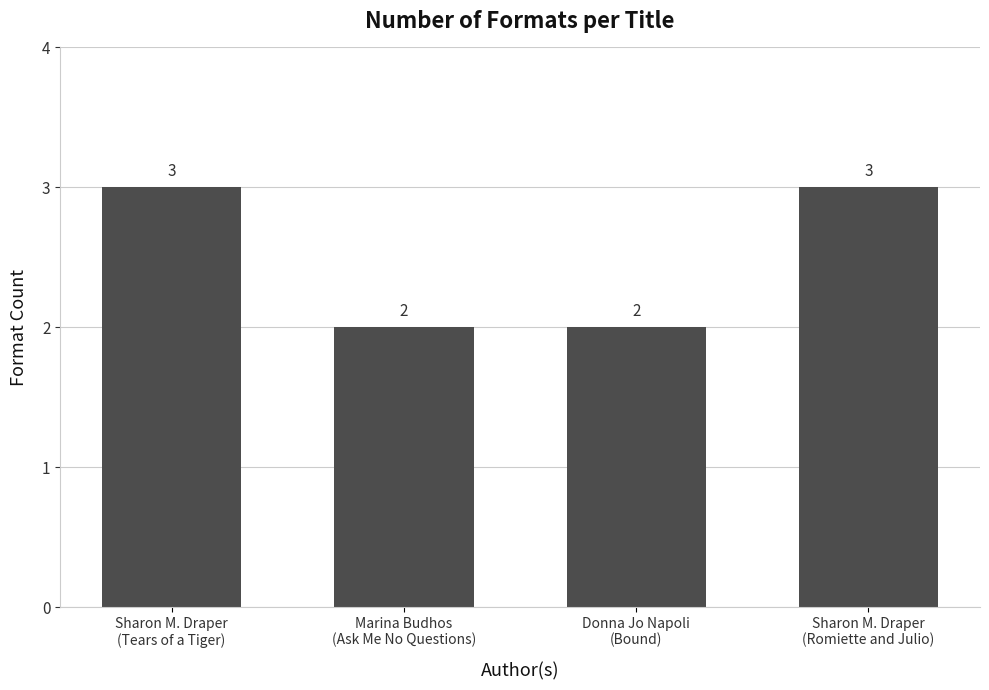

What is the value of the 3rd bar from the left?

2